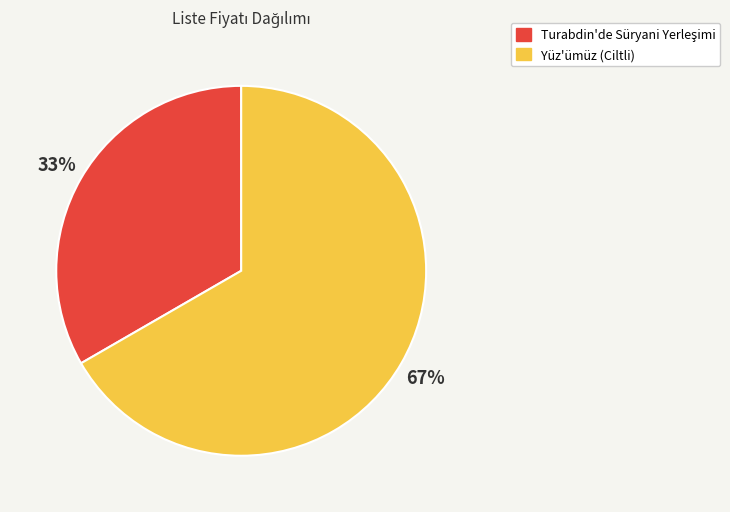

True or false: Yüz'ümüz (Ciltli) accounts for 67% of the total.

True